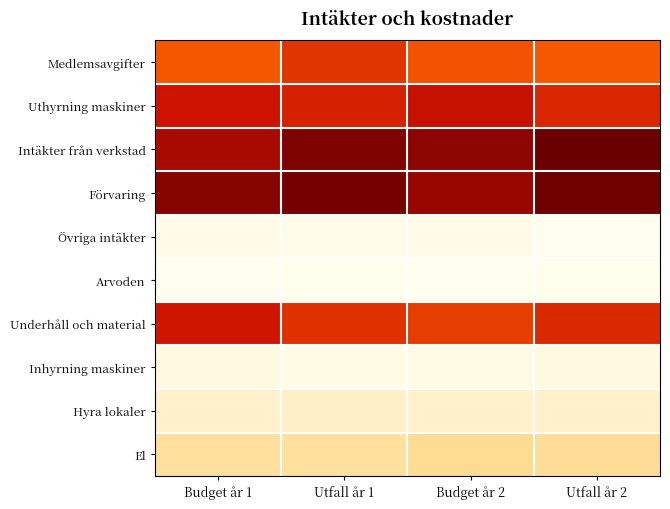

Reading left to right, extract all data points from this chart.

Medlemsavgifter: Budget år 1=51400	Utfall år 1=59500	Budget år 2=52400	Utfall år 2=51000
Uthyrning maskiner: Budget år 1=68200	Utfall år 1=64500	Budget år 2=70000	Utfall år 2=63200
Intäkter från verkstad: Budget år 1=76000	Utfall år 1=85300	Budget år 2=82300	Utfall år 2=89900
Förvaring: Budget år 1=83800	Utfall år 1=87600	Budget år 2=80000	Utfall år 2=89200
Övriga intäkter: Budget år 1=6800	Utfall år 1=6300	Budget år 2=6900	Utfall år 2=5700
Arvoden: Budget år 1=5700	Utfall år 1=5800	Budget år 2=5100	Utfall år 2=6000
Underhåll och material: Budget år 1=67700	Utfall år 1=60600	Budget år 2=57500	Utfall år 2=62500
Inhyrning maskiner: Budget år 1=8200	Utfall år 1=7400	Budget år 2=7700	Utfall år 2=8200
Hyra lokaler: Budget år 1=12100	Utfall år 1=12900	Budget år 2=12300	Utfall år 2=12300
El: Budget år 1=20800	Utfall år 1=20800	Budget år 2=22900	Utfall år 2=22100